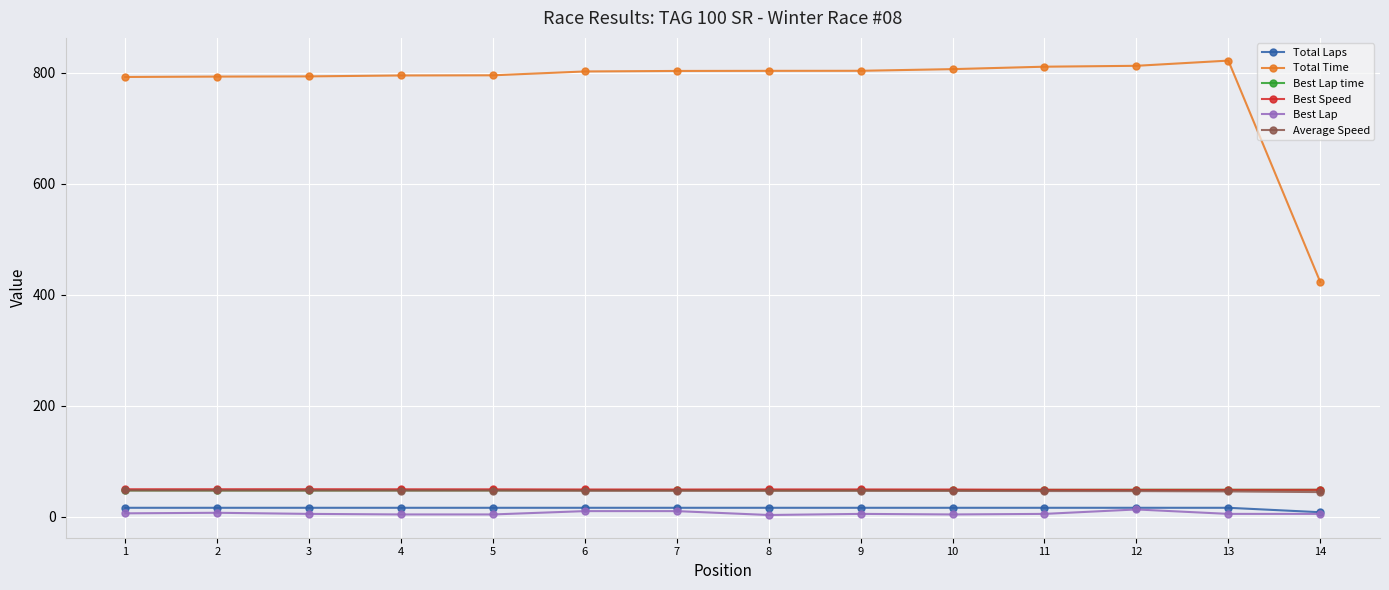

True or false: Average Speed and Best Lap time intersect in this chart.

False